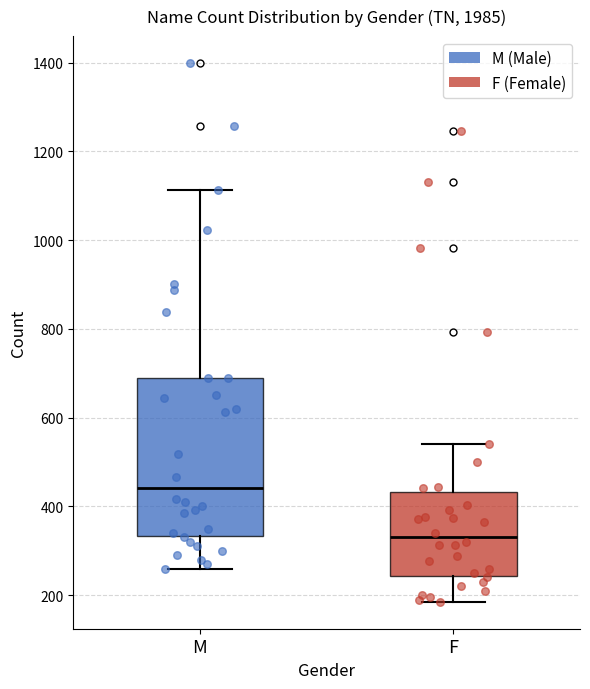

Which box has the lowest median line?

F